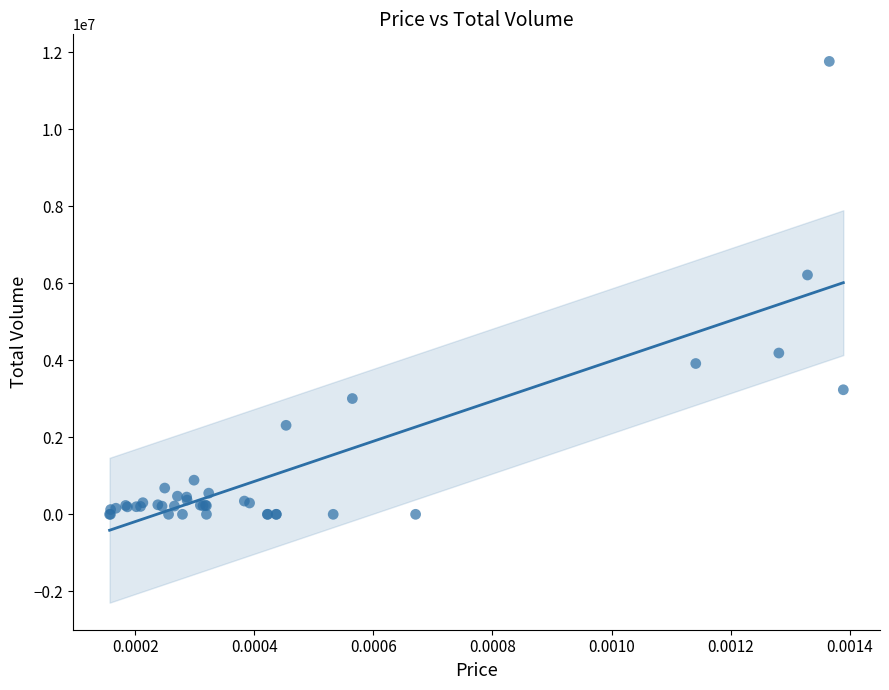

What Y value in the scatter plot is closest to 5884348?

6218728.4